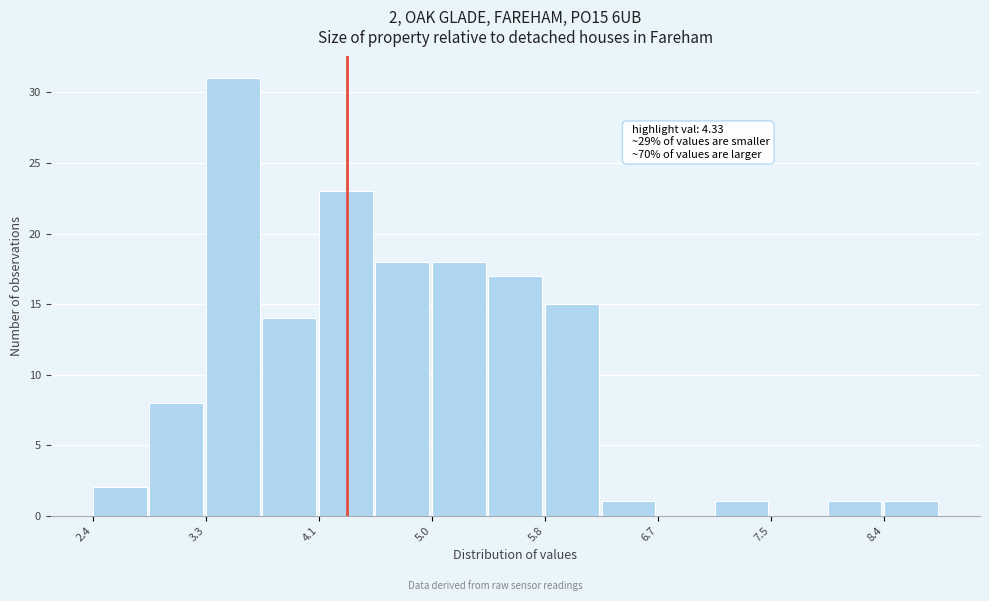

Which range on the x-axis has the tallest bar?

3.3 to 3.7